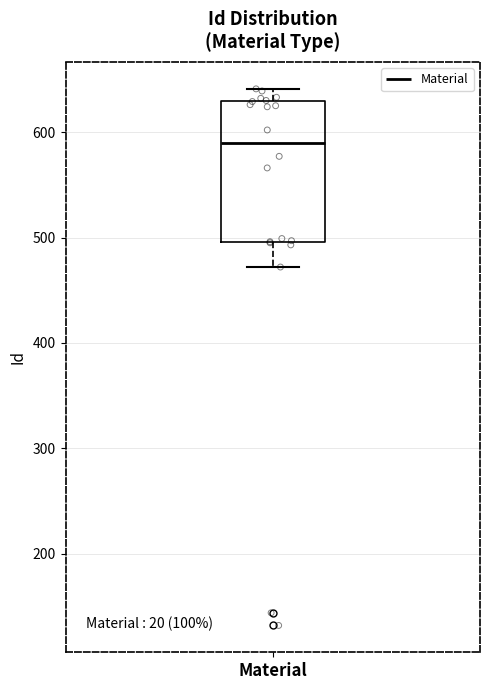

Transcribe this box plot: give where the median line is, the range the box spans, and where the two whiskers end, as read against the y-axis. The values are not printed on the chart, so give them approximately, as read against the axis.

median 590, box 500 to 630, whiskers 470 to 640